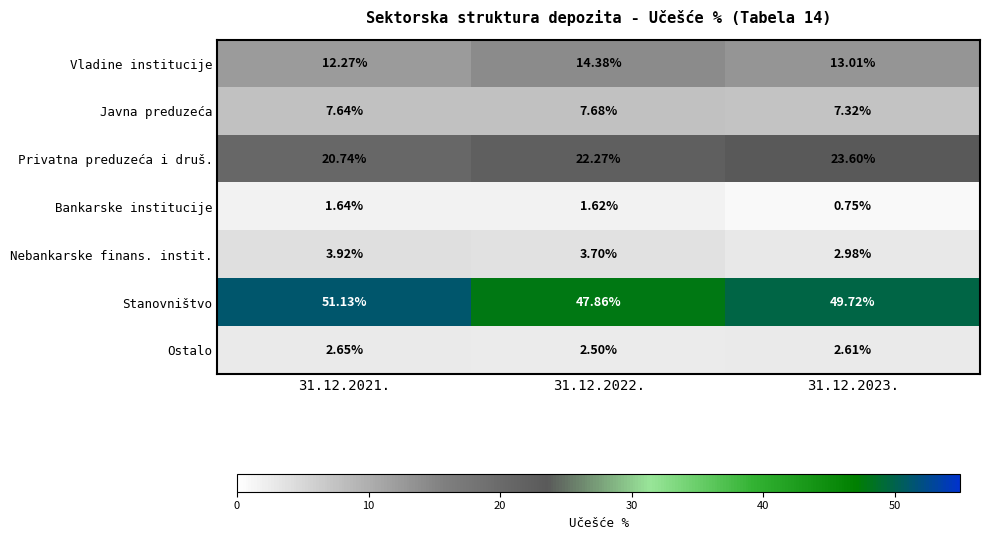

List the series in order of their peak value, highest first.

Stanovništvo, Privatna preduzeća i druš., Vladine institucije, Javna preduzeća, Nebankarske finans. instit., Ostalo, Bankarske institucije